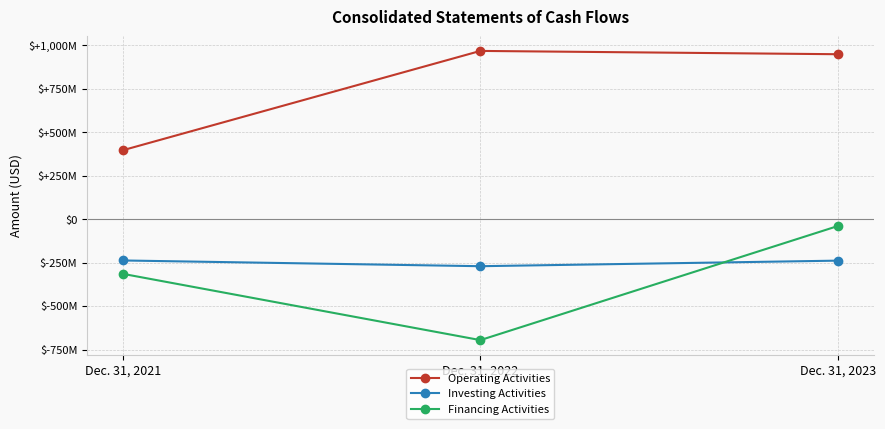

What is the total value across all series at Dec. 31, 2023?

669000000